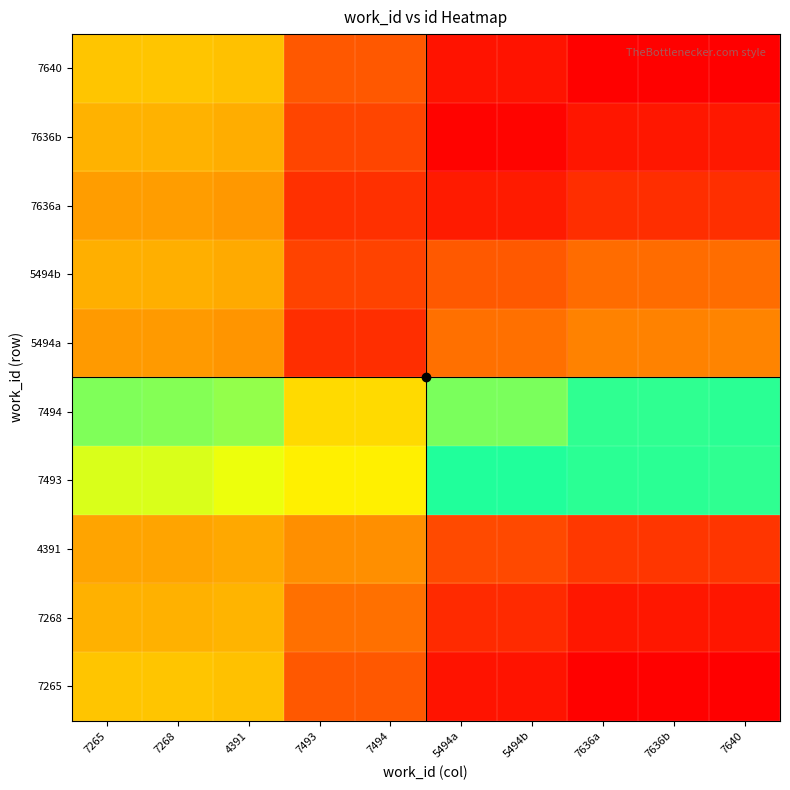

Count the number of data series in this chart.

10